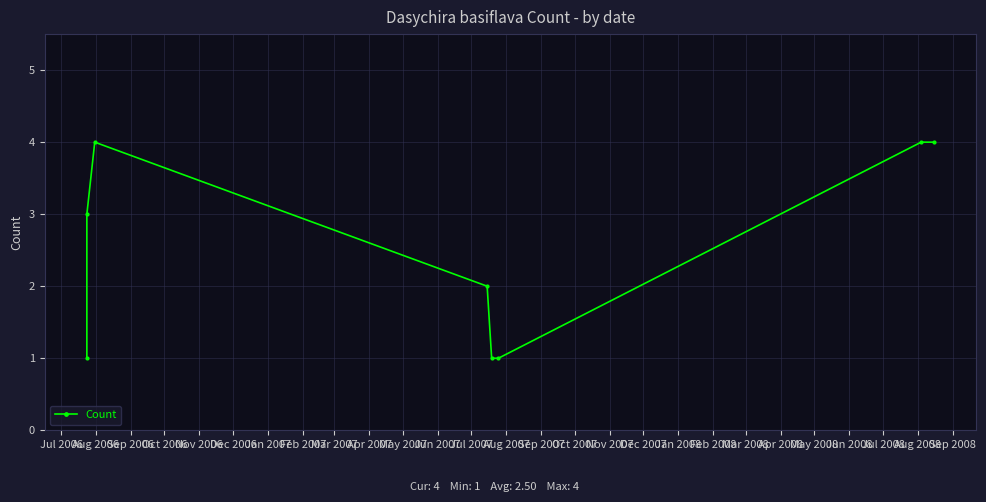

True or false: the data shows 2 at Jan 2007.

False